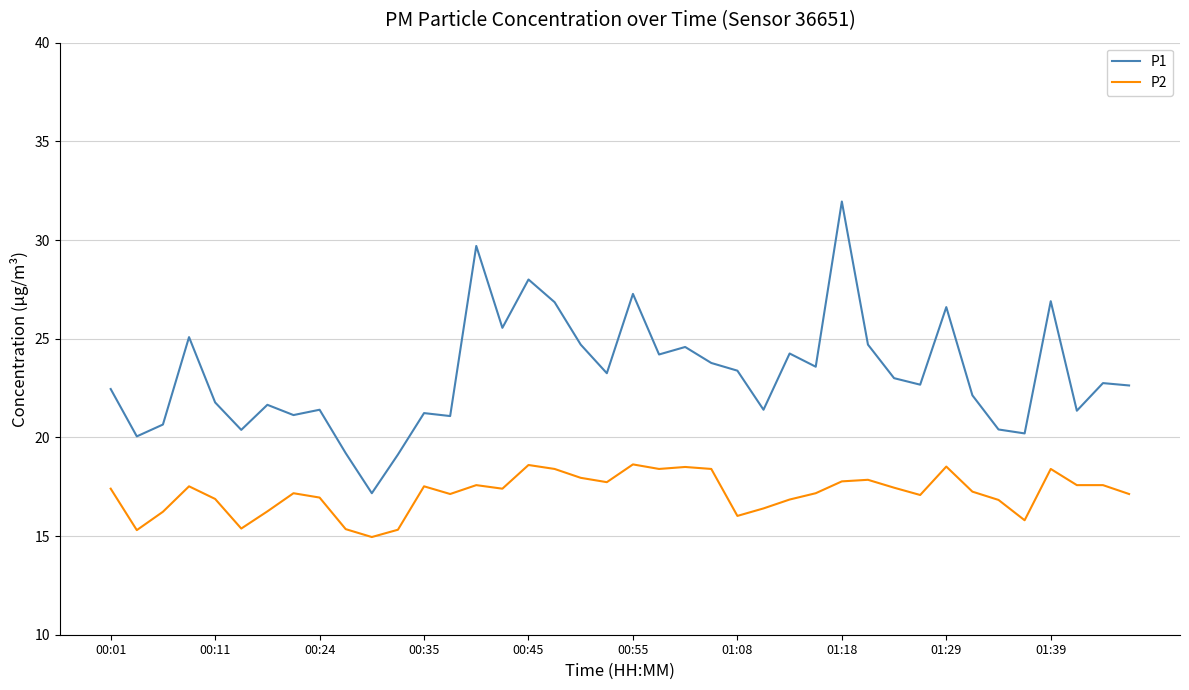

In P1, how many points are higher than both neighbors (excluding endpoints)?

13